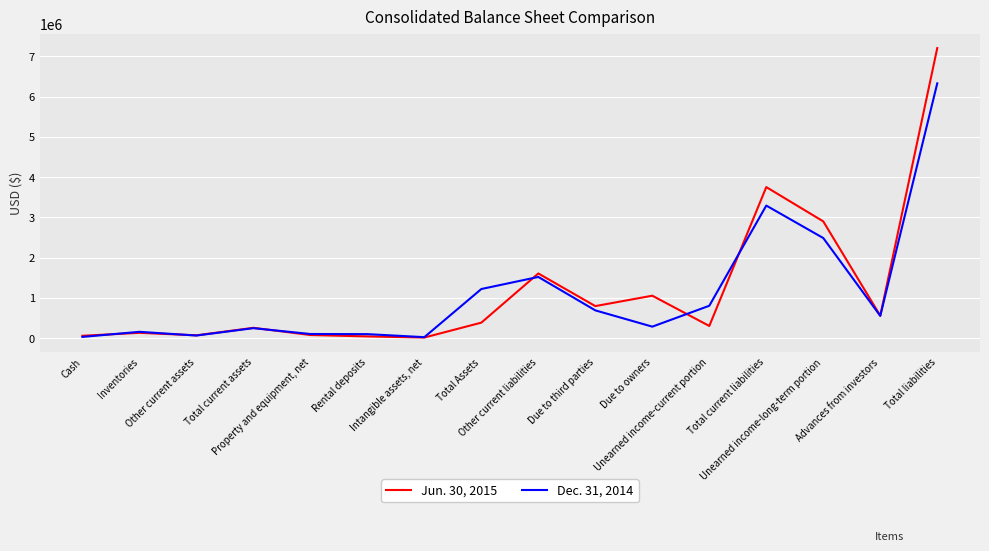

What is the smallest value displayed?

12944